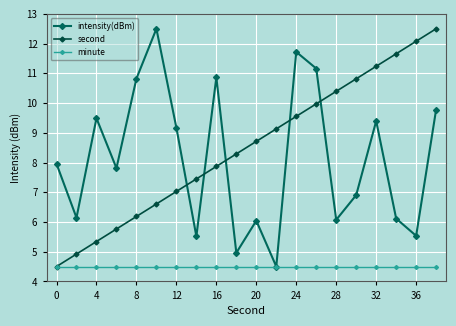

What is the average value of the intensity(dBm) series?

8.1